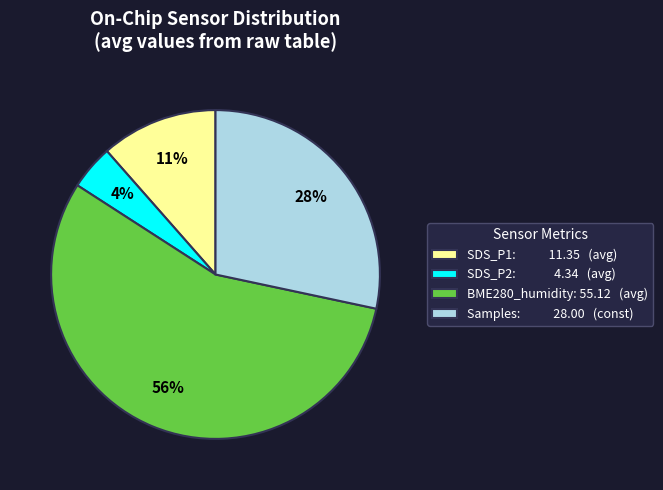

How many slices are in this pie chart?

4